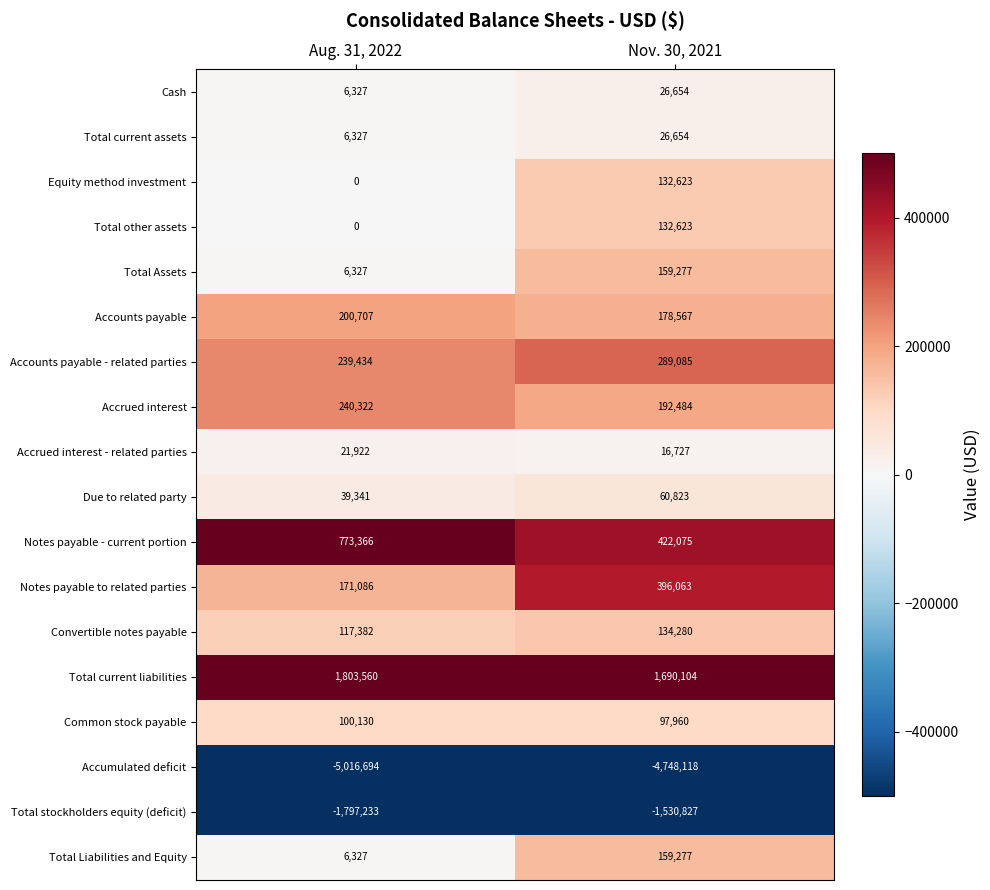

What is the average value of the Total current liabilities series?

1746832